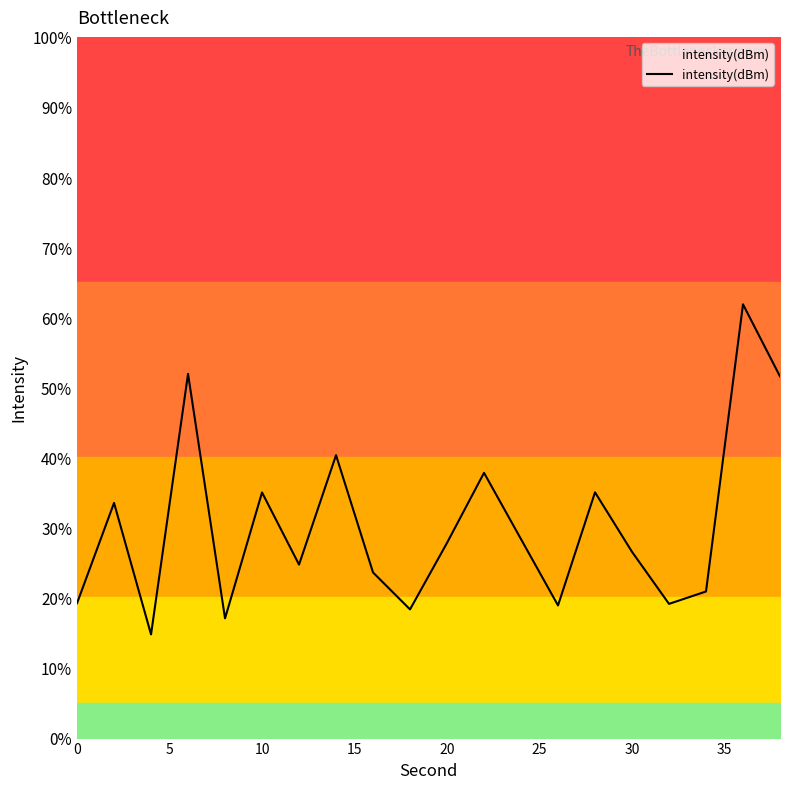

What is the maximum value shown in the chart?

61.8